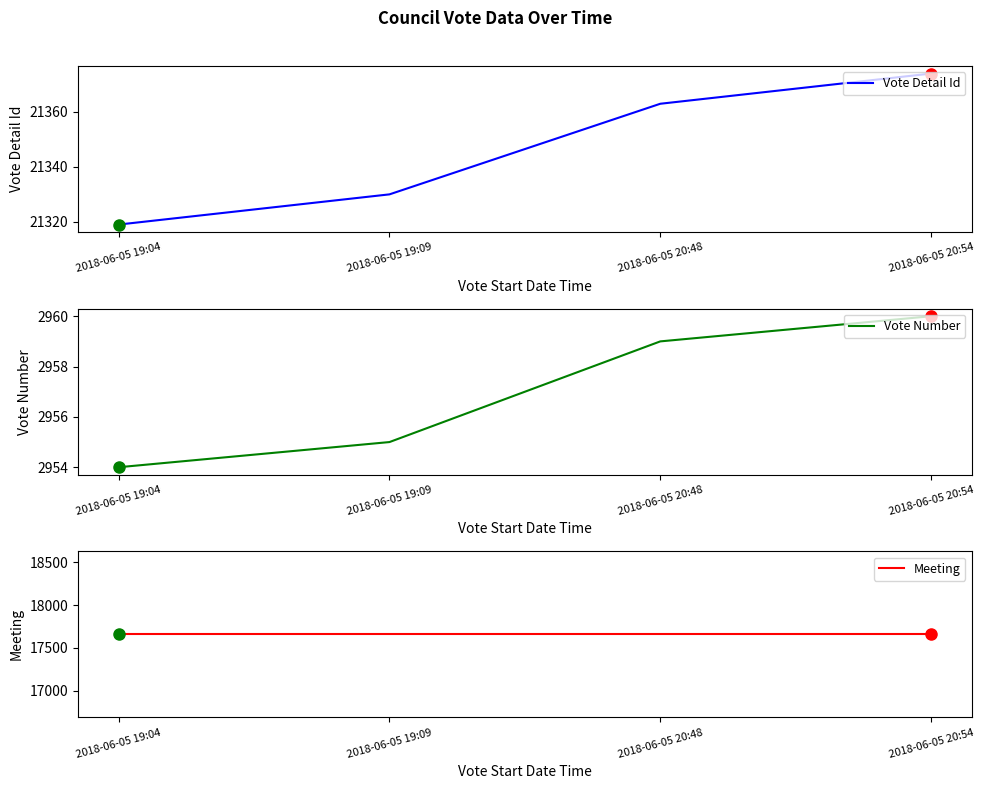

True or false: Vote Number has more than 0 interior local peaks.

False